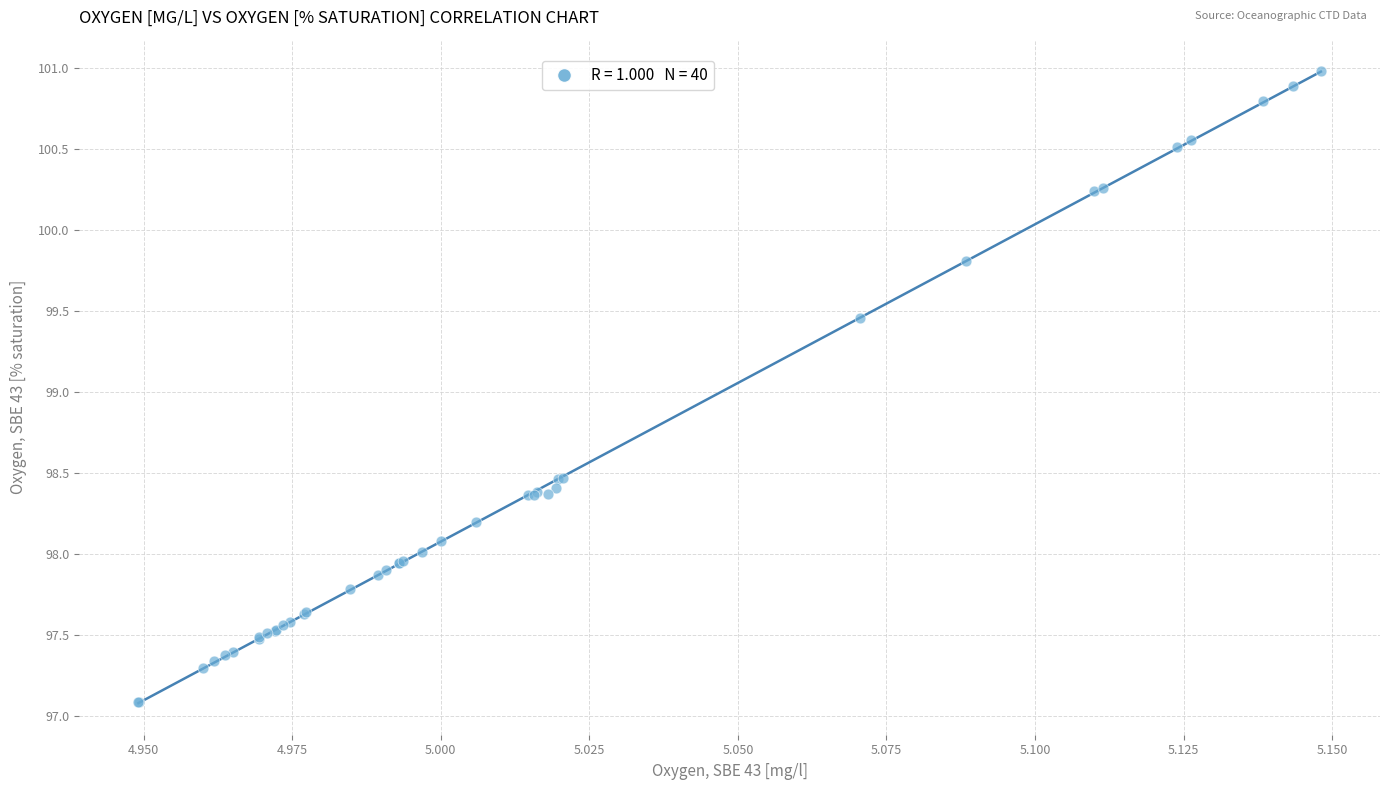

What Y value in the scatter plot is closest to 99?

99.5